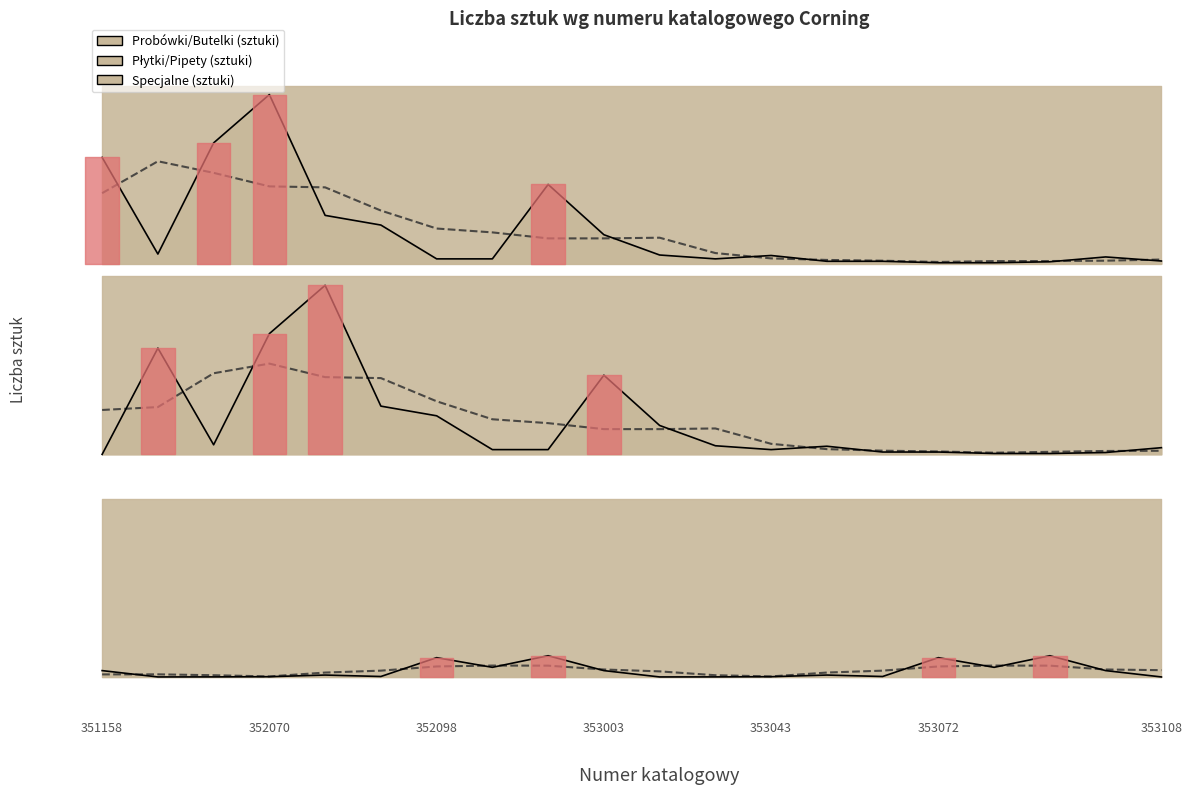

True or false: Specjalne (sztuki) has more than 2 points higher than both neighbors.

True